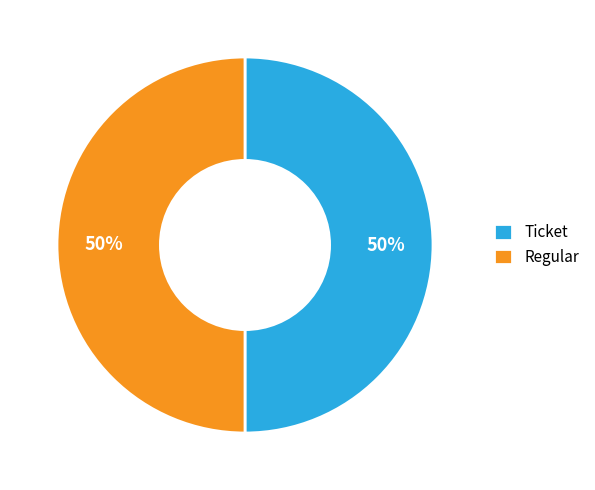

True or false: Regular accounts for 50% of the total.

True